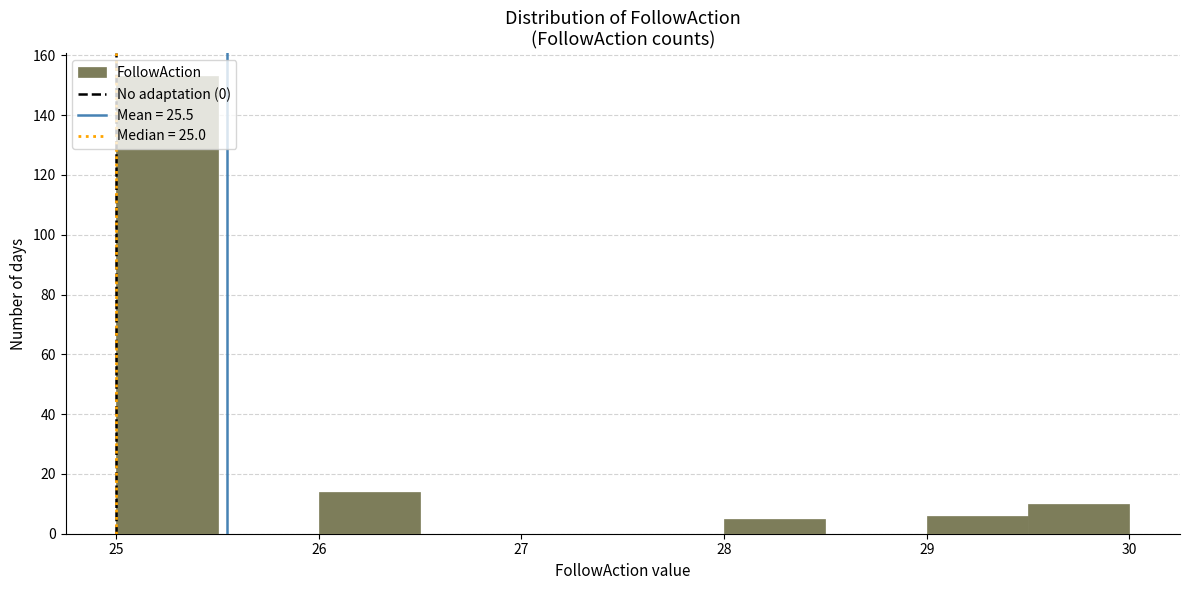

What is the height of the bar covering 29.5 to 30.0 on the x-axis? The values are not printed on the chart, so give them approximately, as read against the axis.

10